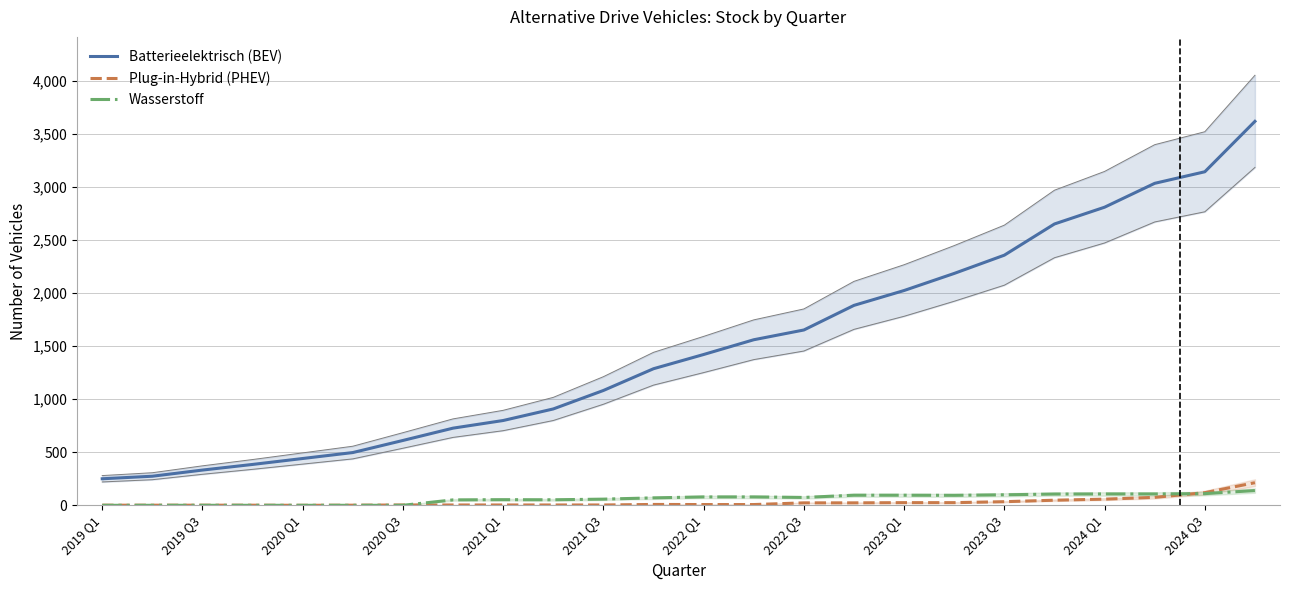

Reading left to right, transcribe all the data shown in this chart.

Batterieelektrisch (BEV): 250	274	332	385	441	497	611	727	799	908	1082	1287	1421	1560	1652	1884	2024	2185	2357	2651	2809	3034	3143	3618
Plug-in-Hybrid (PHEV): 1	1	1	1	0	1	3	3	3	3	3	8	7	7	23	23	25	25	34	48	58	75	119	213
Wasserstoff: 0	0	0	0	0	0	0	51	53	52	58	70	79	79	74	95	95	94	99	106	107	107	110	139